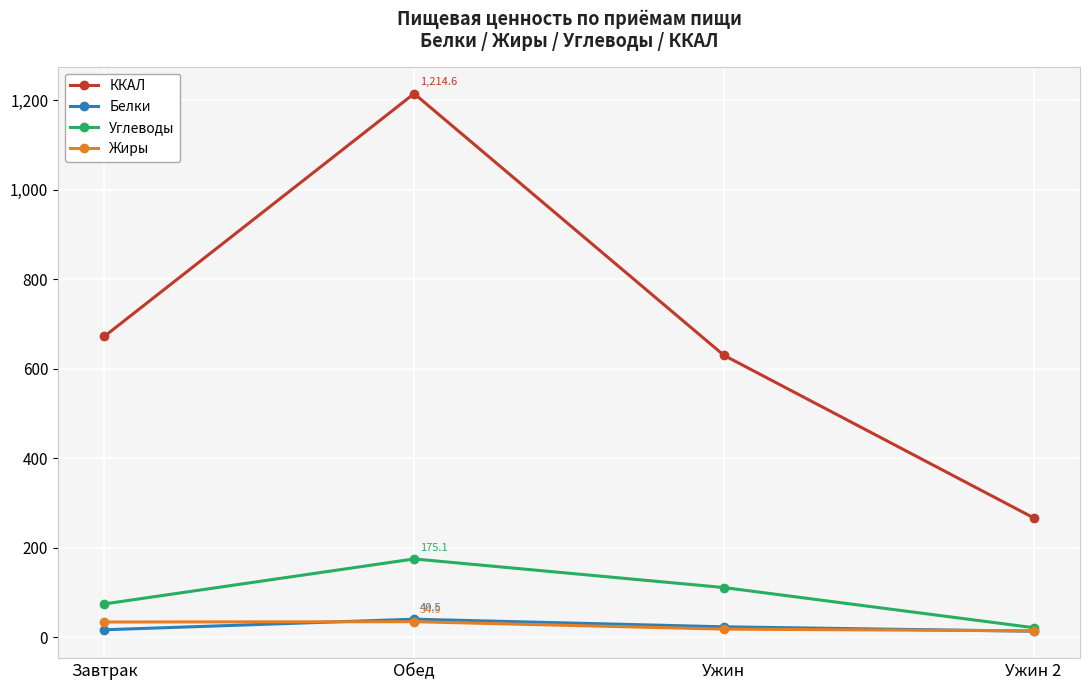

Rank the categories by Углеводы value from highest to lowest.

Обед, Ужин, Завтрак, Ужин 2